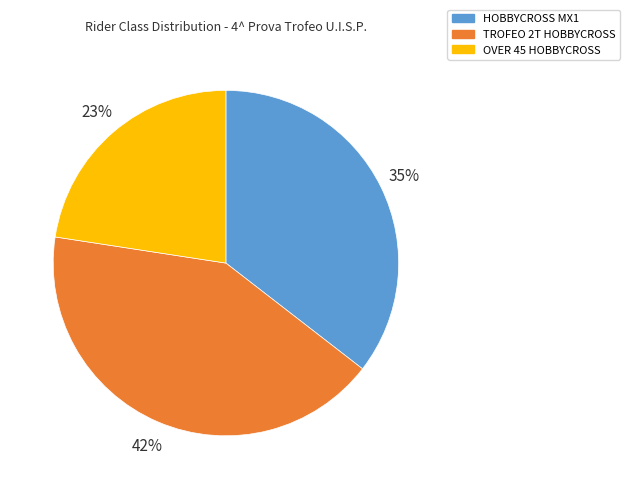

To the nearest percent, what is the difference between the largest and smallest slice percentages?

19%